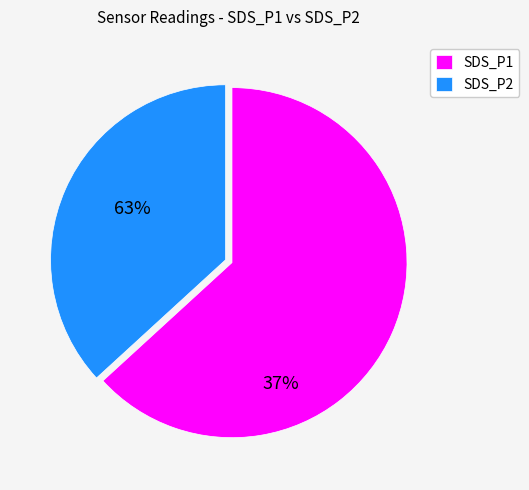

How many segments does this pie chart have?

2